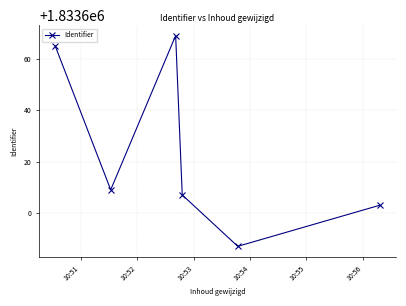

How many lines are shown in the chart?

1